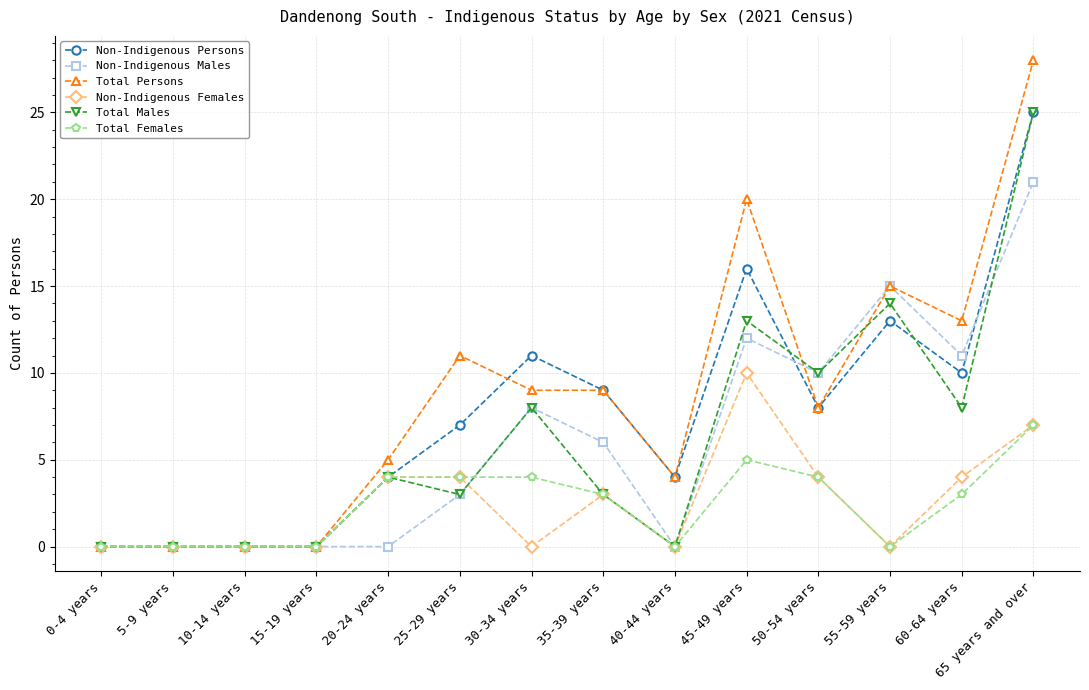

The value of Total Females at 65 years and over is 7. True or false?

True